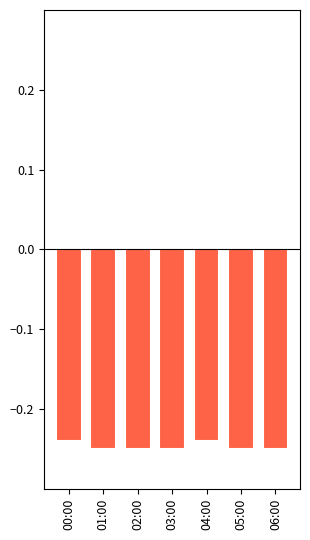

What position from the right is 05:00?

2